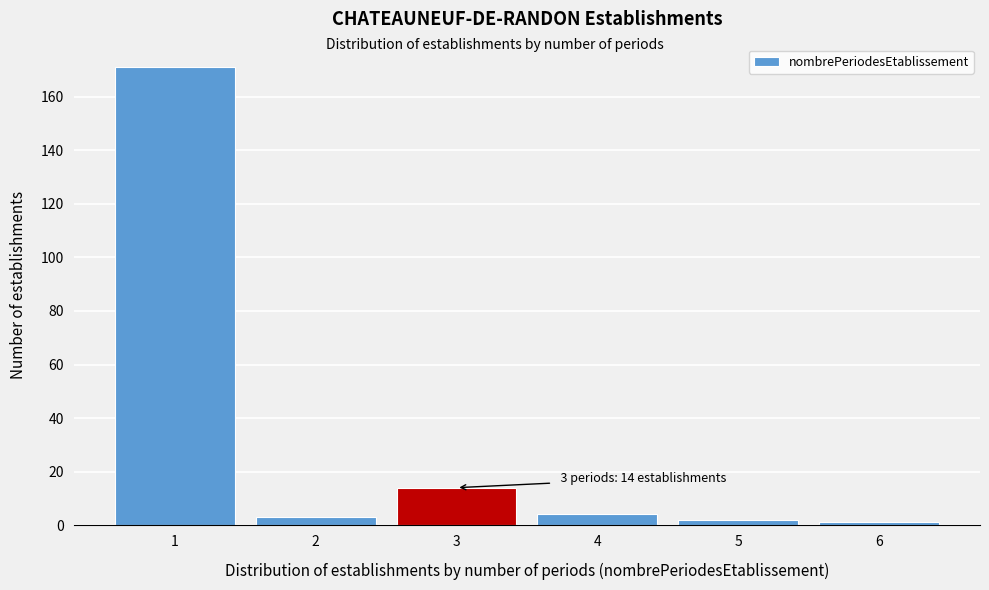

Reading left to right, what are all the values shown in this chart?

1=171	2=3	3=14	4=4	5=2	6=1